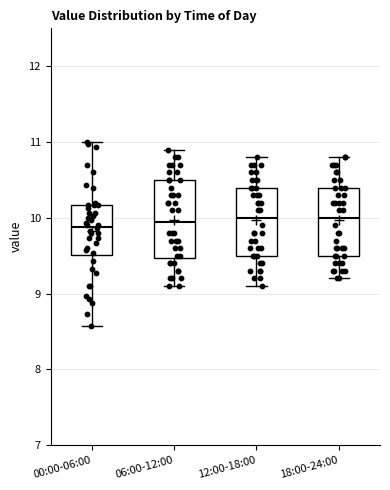

Where does the median line of the box for 18:00-24:00 sit on the y-axis? The values are not printed on the chart, so give them approximately, as read against the axis.

10.0